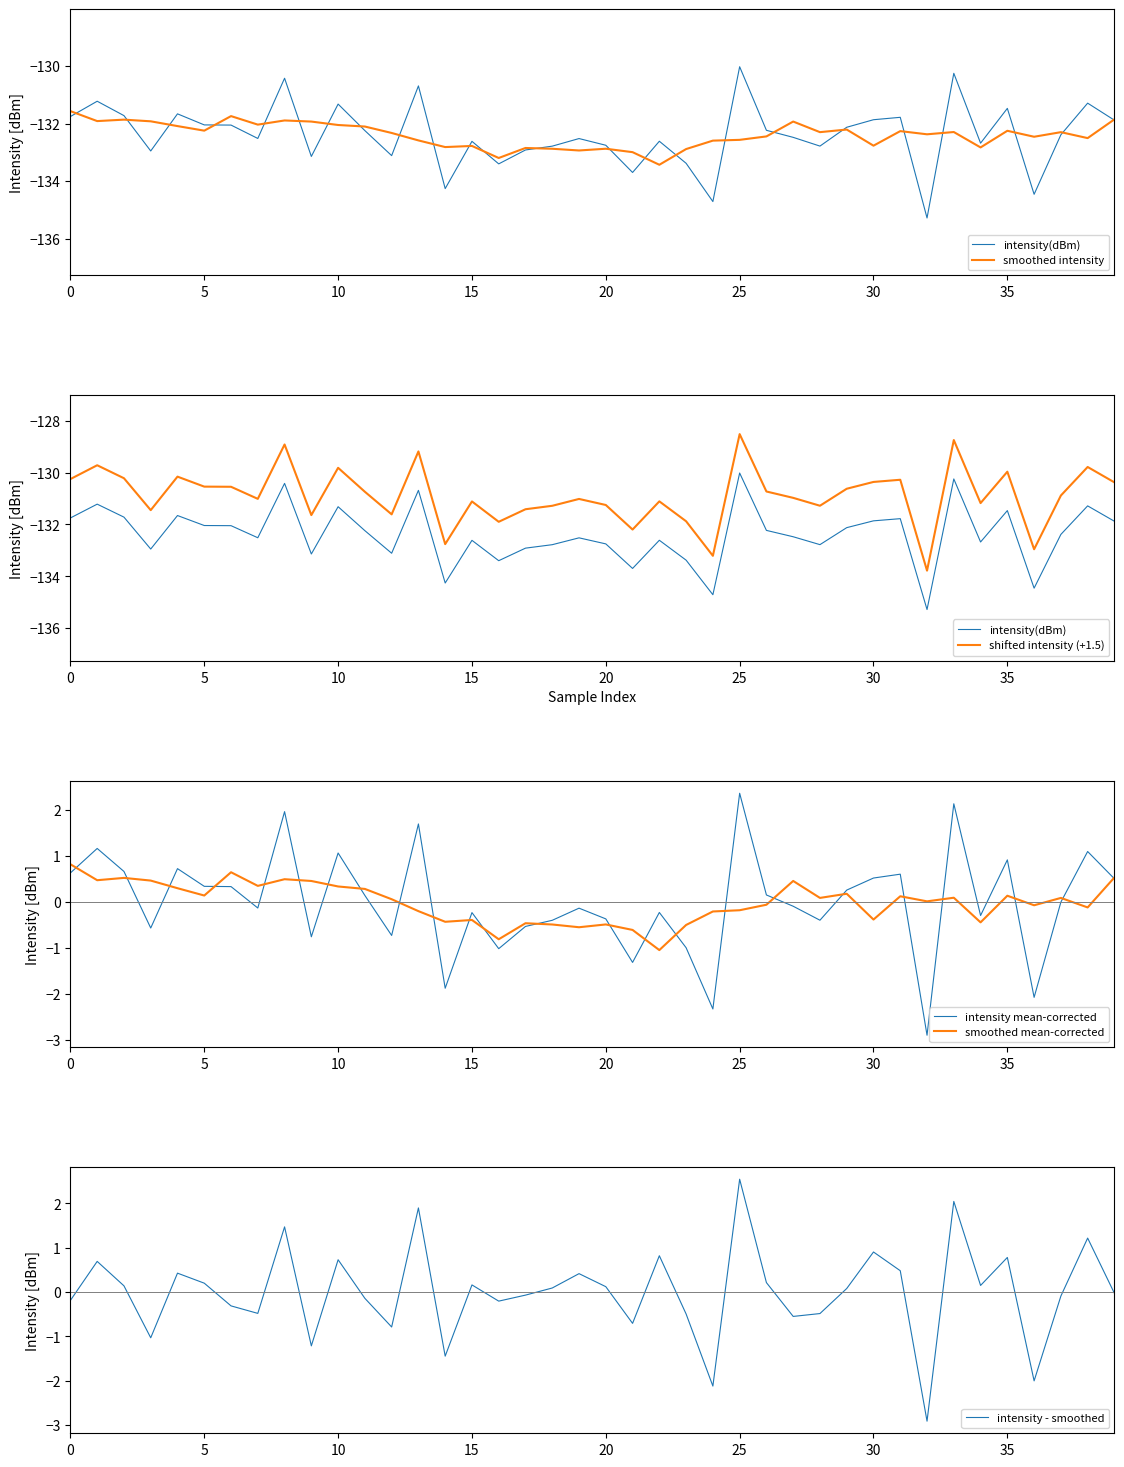

Rank the series by their maximum value, from highest to lowest.

intensity - smoothed, intensity mean-corrected, smoothed mean-corrected, shifted intensity (+1.5), intensity(dBm), smoothed intensity